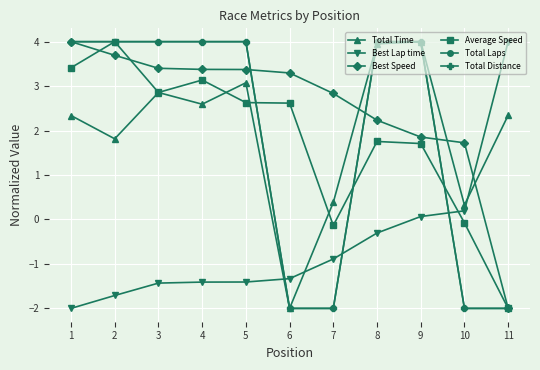

What is the value of the Total Distance point at the 7th from the left?

-2.0